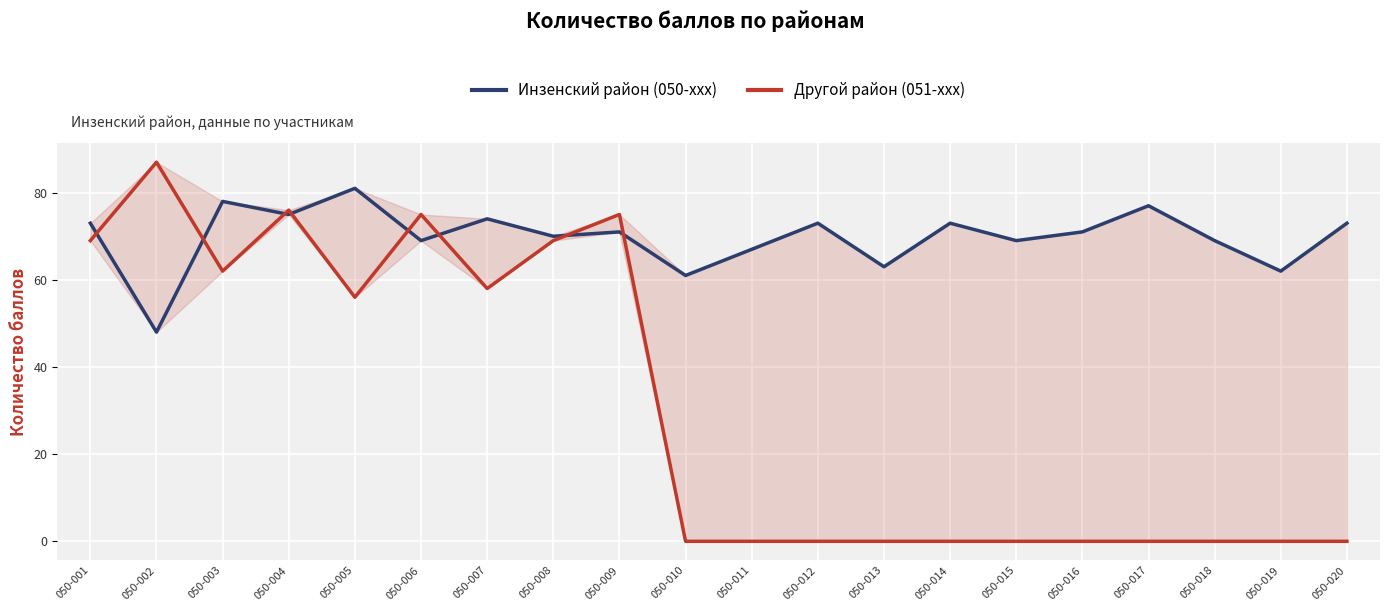

How many interior local valleys does the Инзенский район (050-xxx) series have?

8